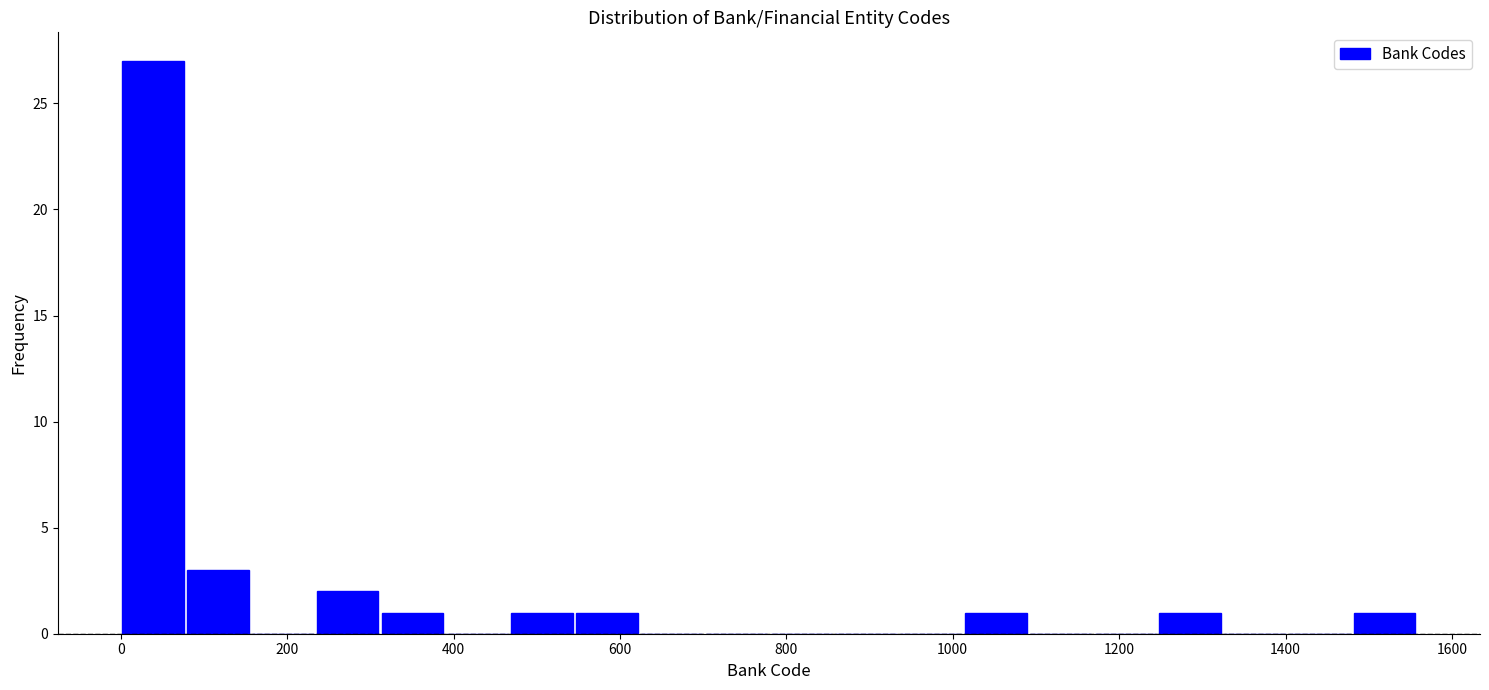

Read against the x-axis, roughly where is the centre of the tallest bar?

40